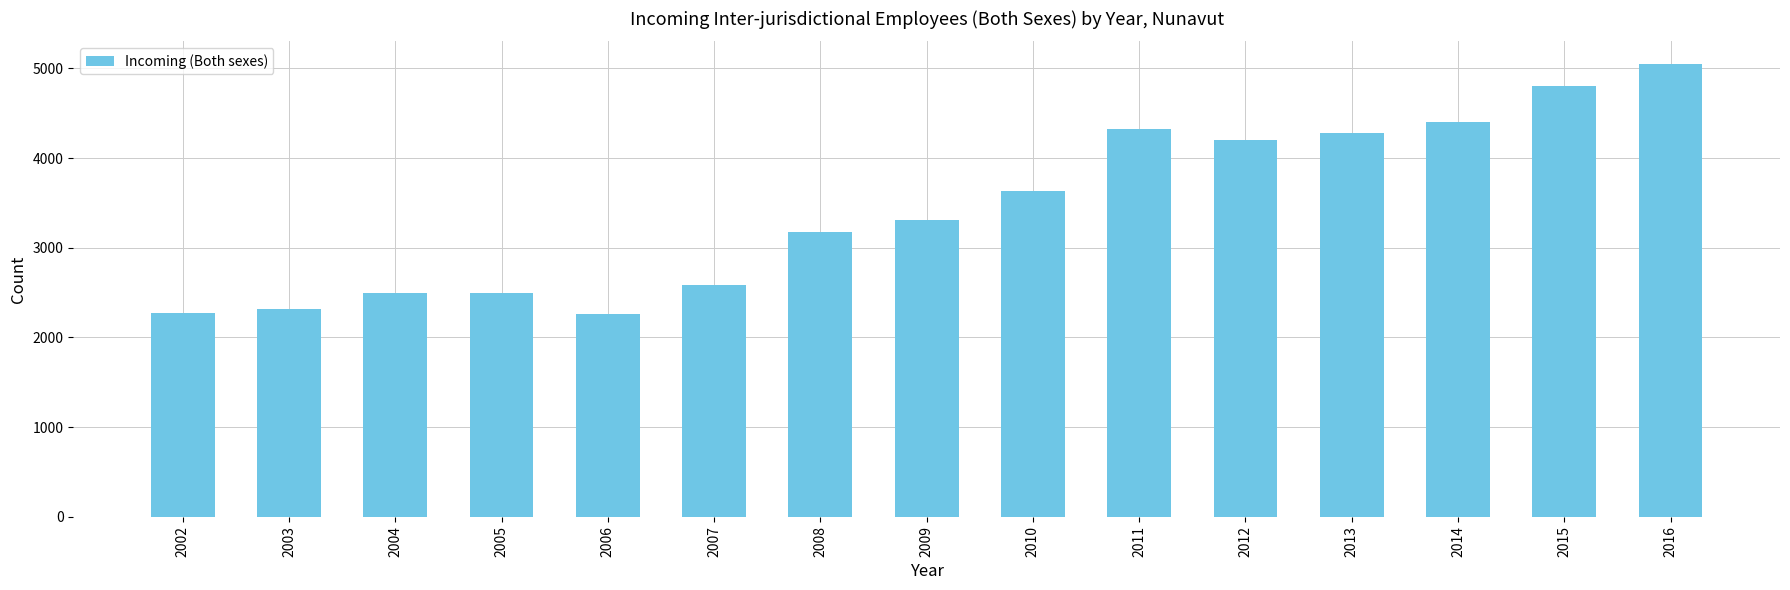

What is the sum of the values at 2010 and 2009?

6950